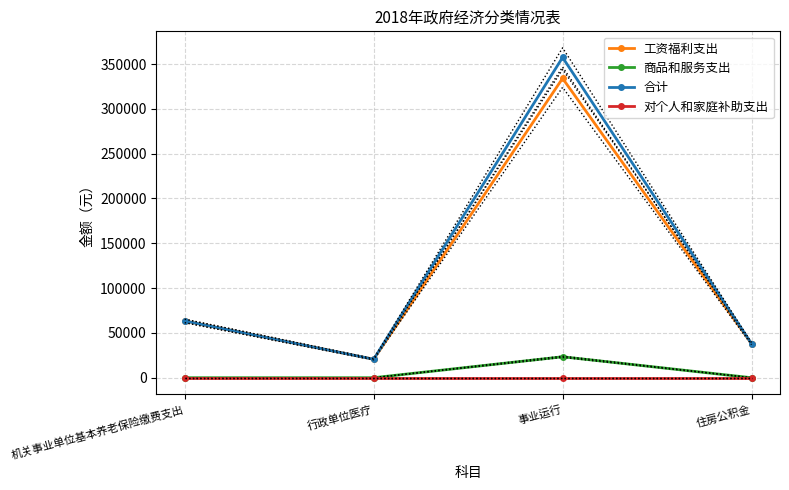

True or false: 商品和服务支出 and 工资福利支出 intersect in this chart.

False